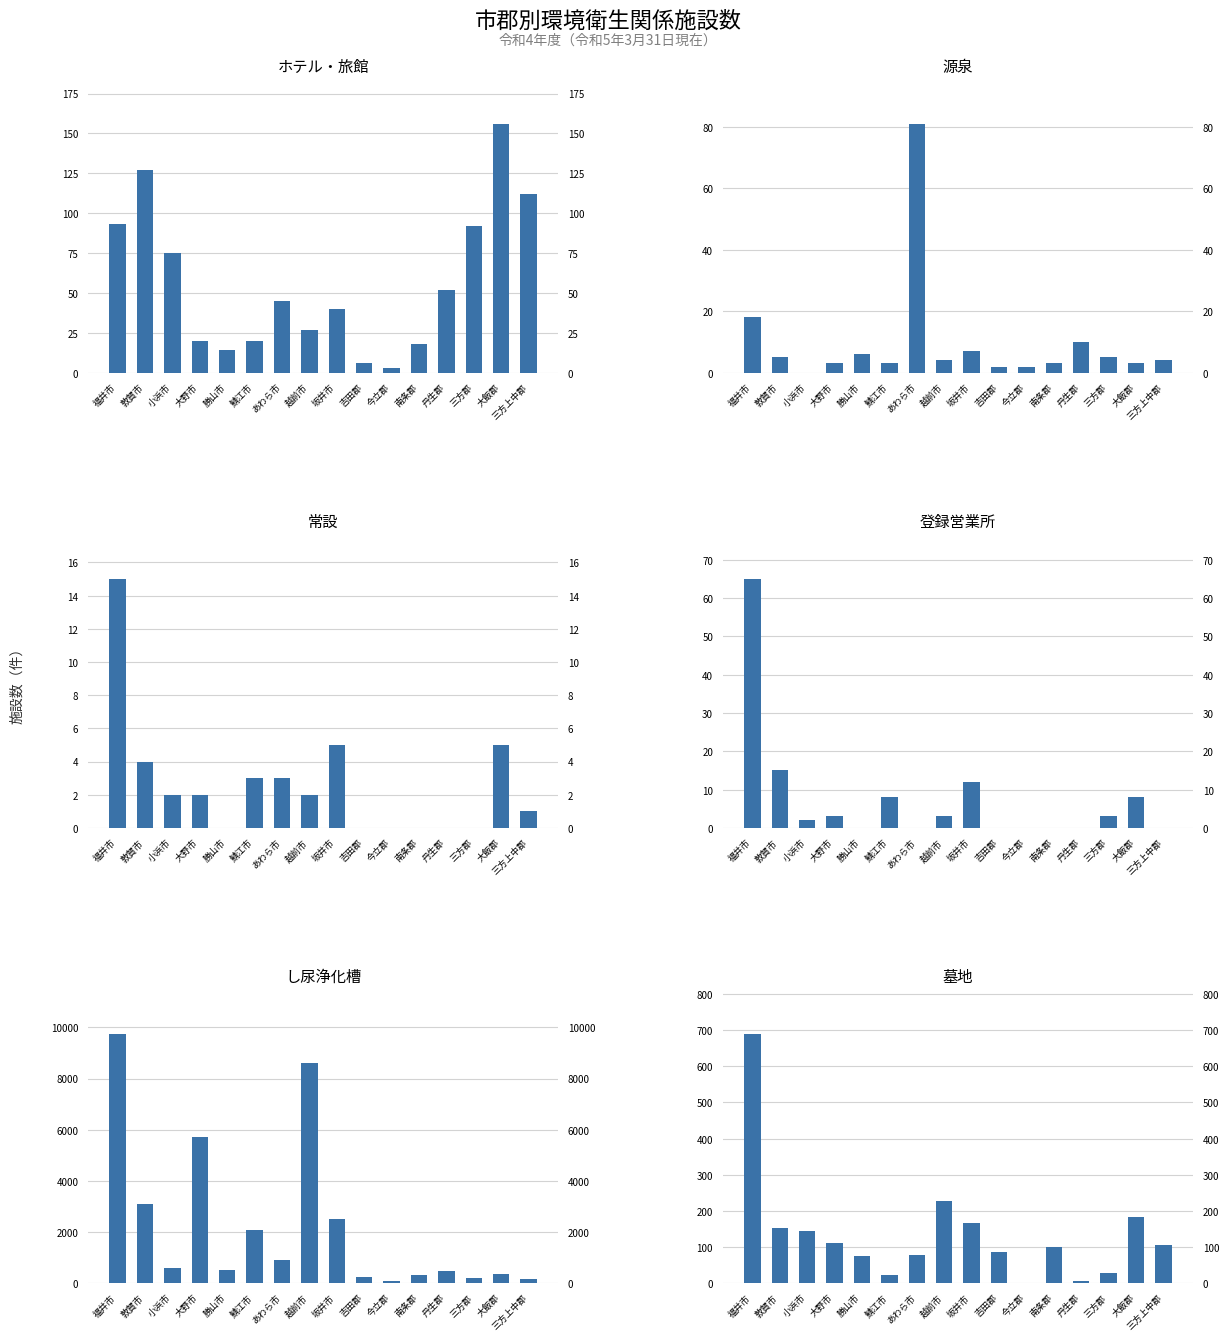

Are the bars grouped side by side (vs. stacked)?

Yes